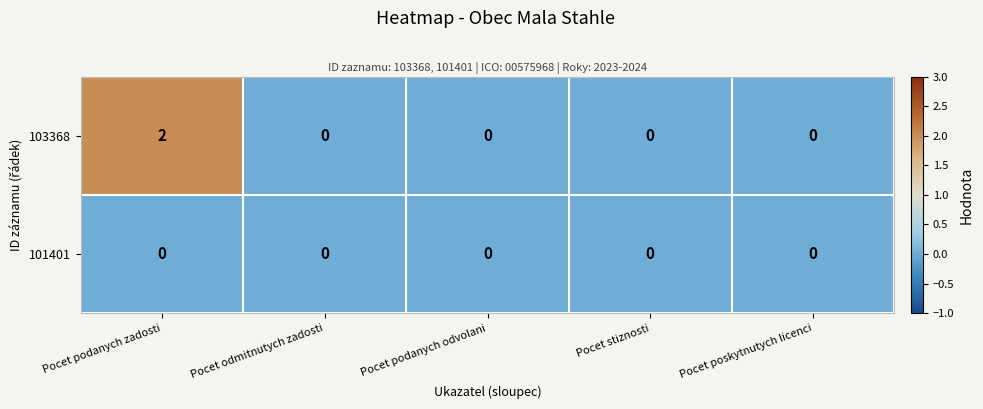

List the series in order of their peak value, lowest first.

101401, 103368